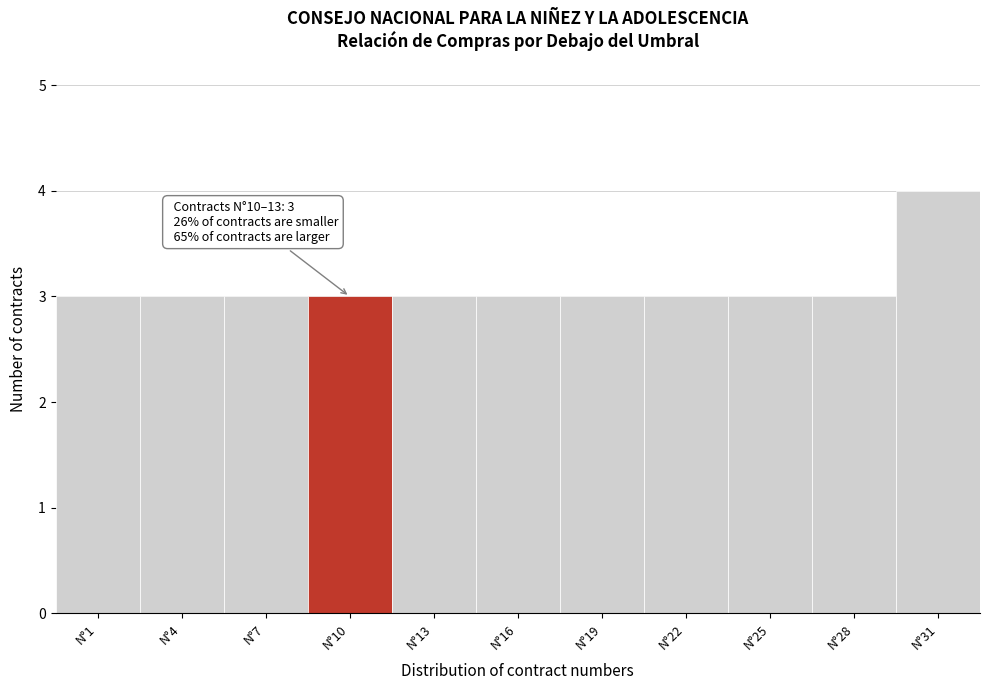

Reading left to right, list all the values displayed in this chart.

N°1=3	N°4=3	N°7=3	N°10=3	N°13=3	N°16=3	N°19=3	N°22=3	N°25=3	N°28=3	N°31=4